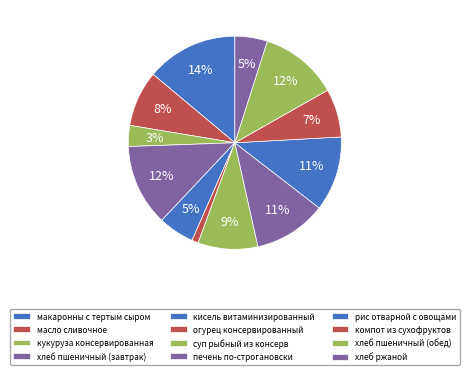

How many slices are in this pie chart?

12